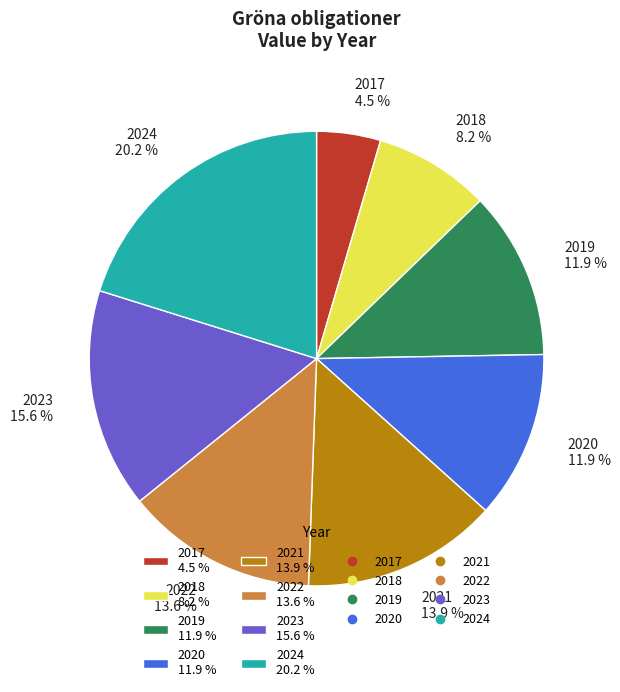

True or false: 2023 accounts for 16% of the total.

True